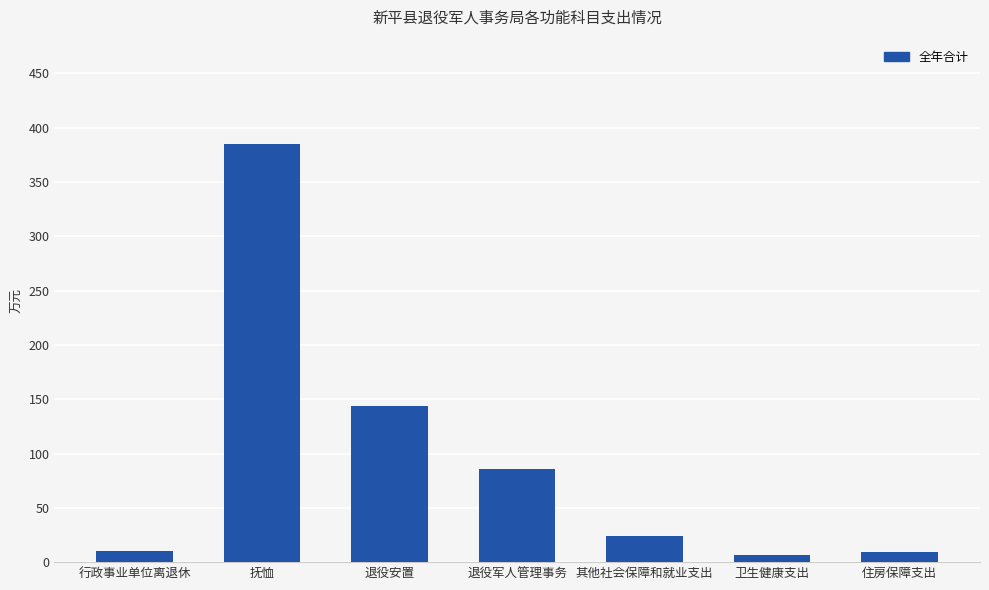

What is the sum of all values?

665.8